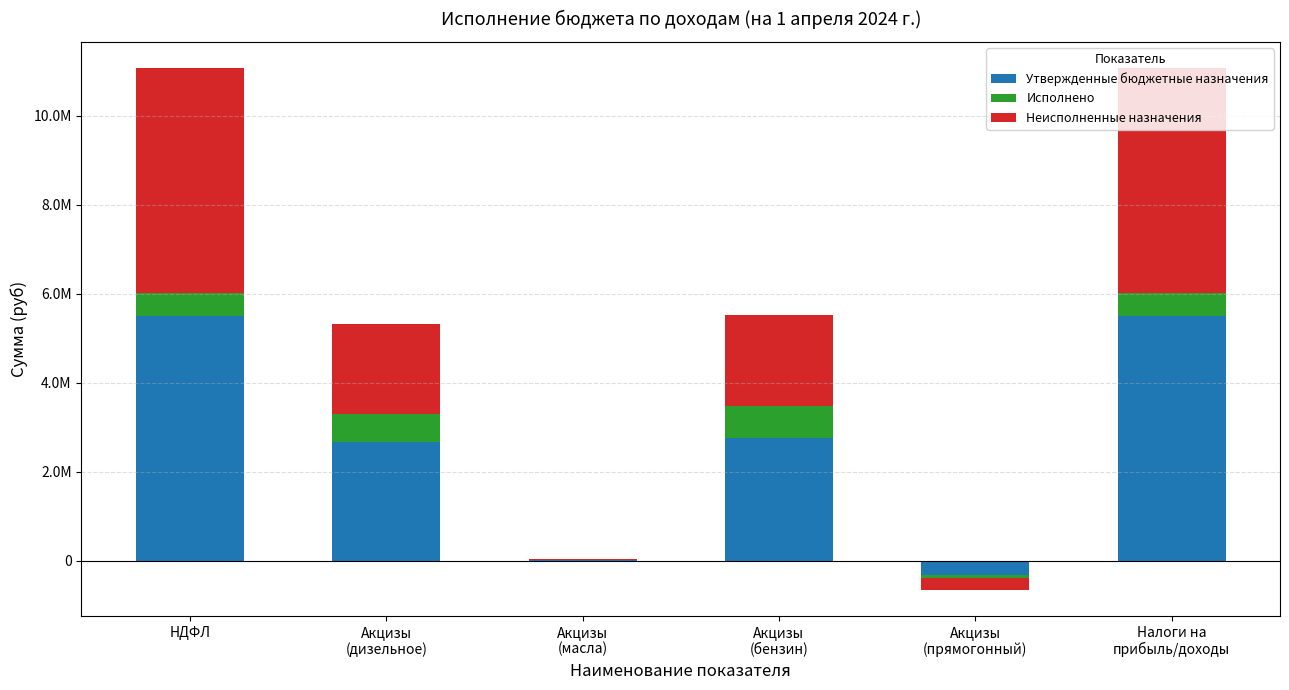

What is the lowest value of the Исполнено series?

-67526.4